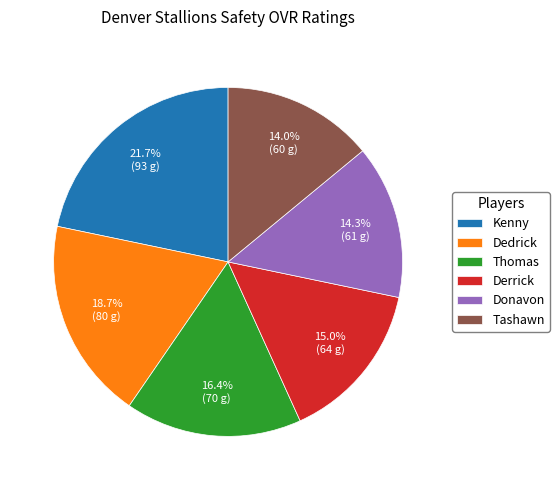

How much of the chart is everything except Thomas?

83.6%